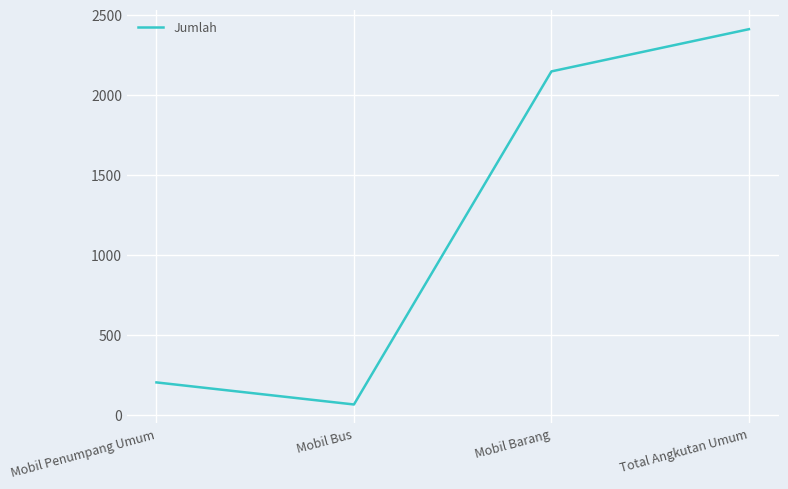

Between Mobil Barang and Total Angkutan Umum, which is larger?

Total Angkutan Umum